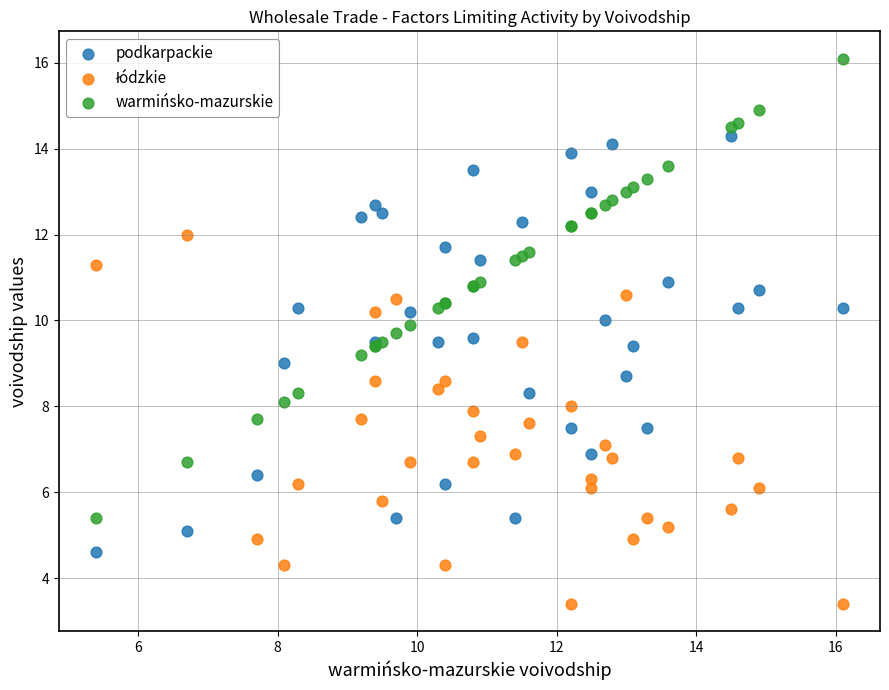

Which series reaches the maximum Y coordinate?

warmińsko-mazurskie